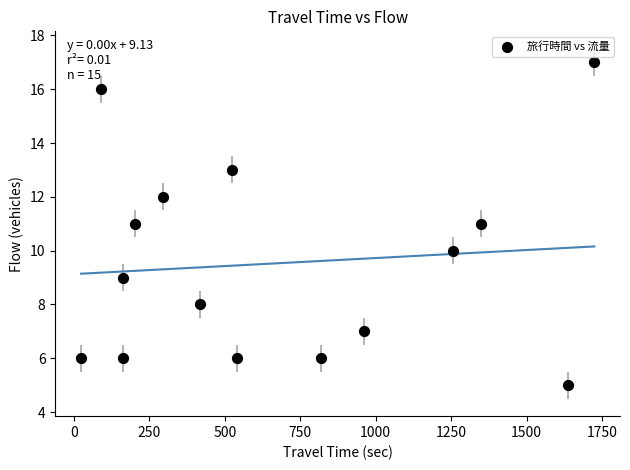

What is the range of X values (max minus min)?

1700